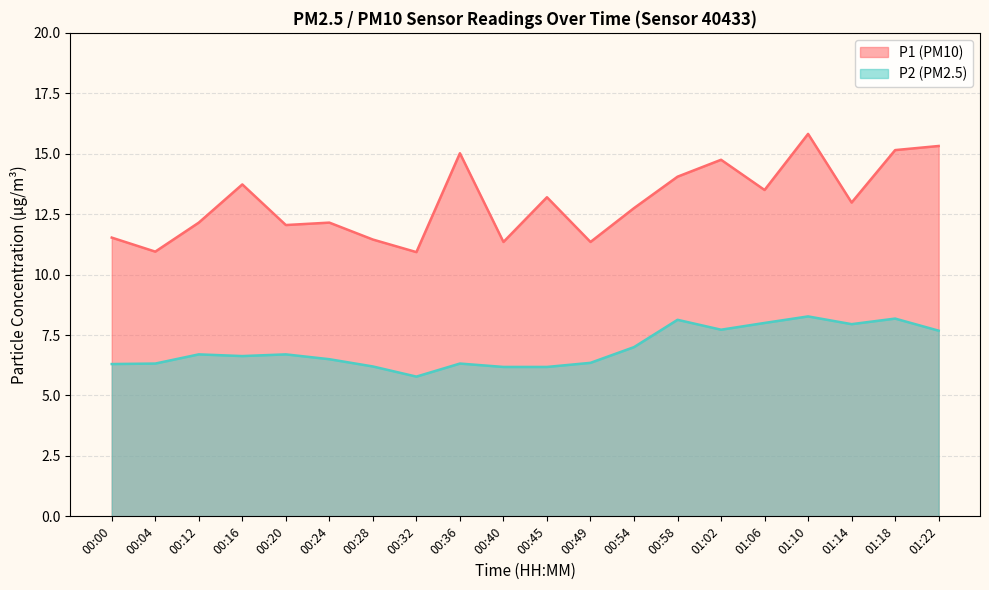

True or false: P2 has a value of 2.9 at 00:16.

False